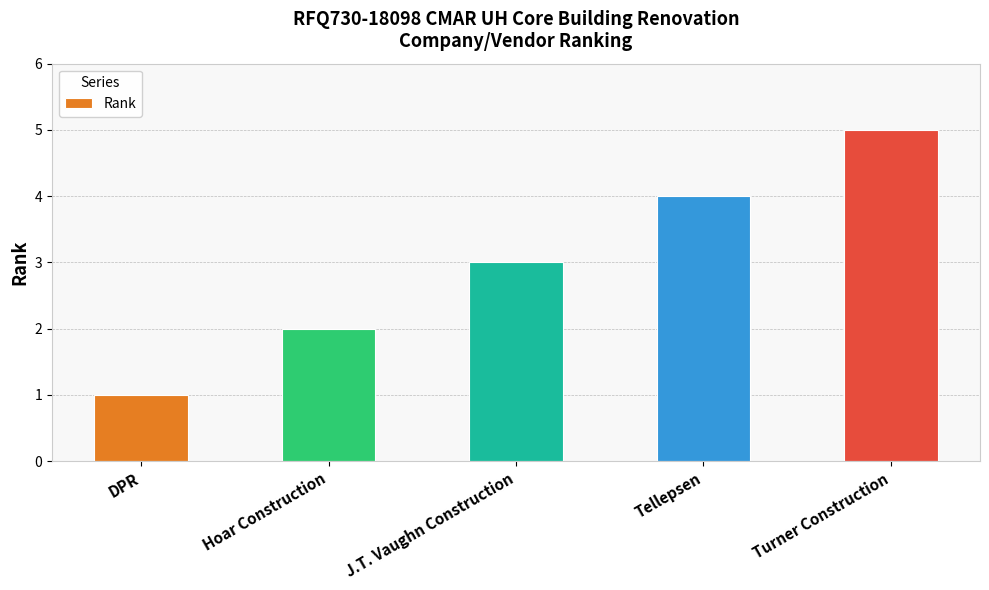

What is the minimum value shown in the chart?

1